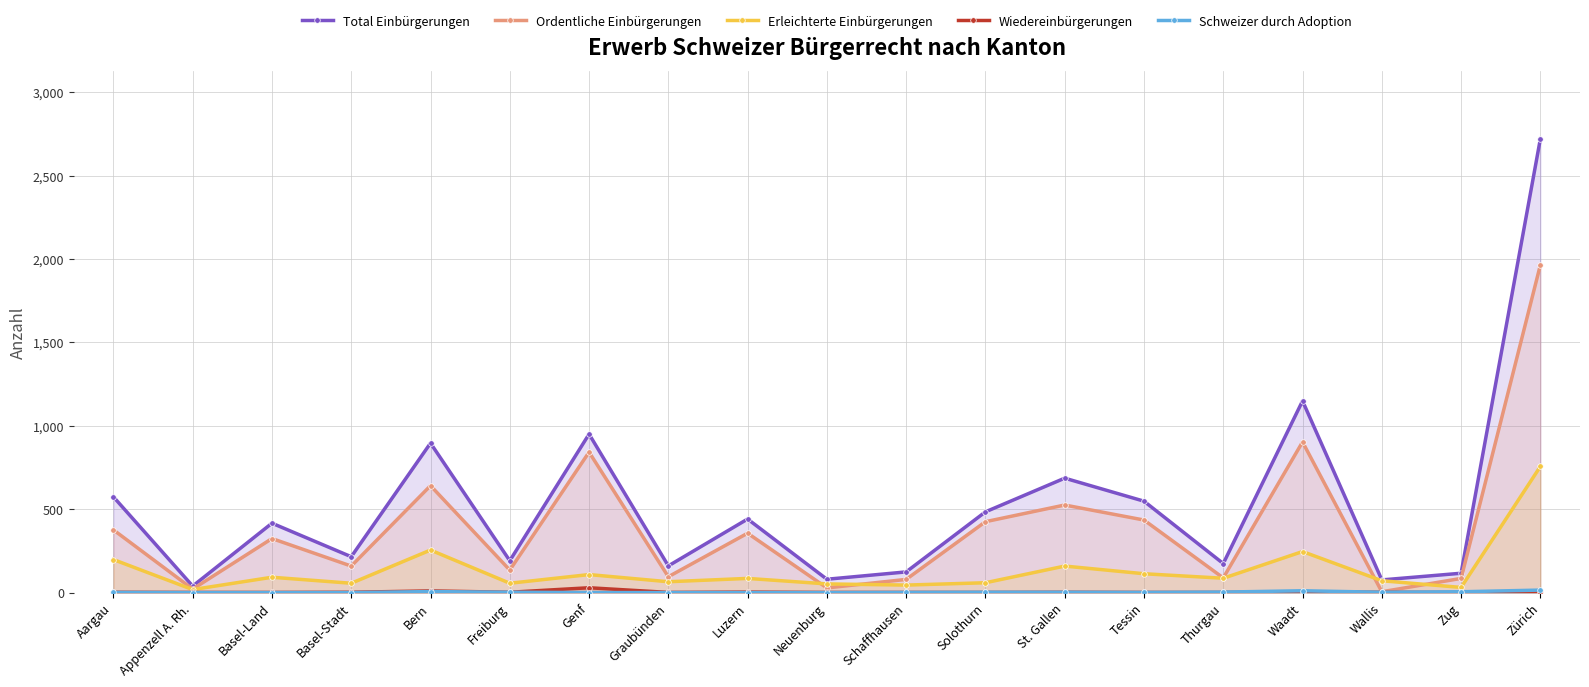

Is the value of Ordentliche Einbürgerungen at Zürich greater than the value of Schweizer durch Adoption at Wallis?

Yes